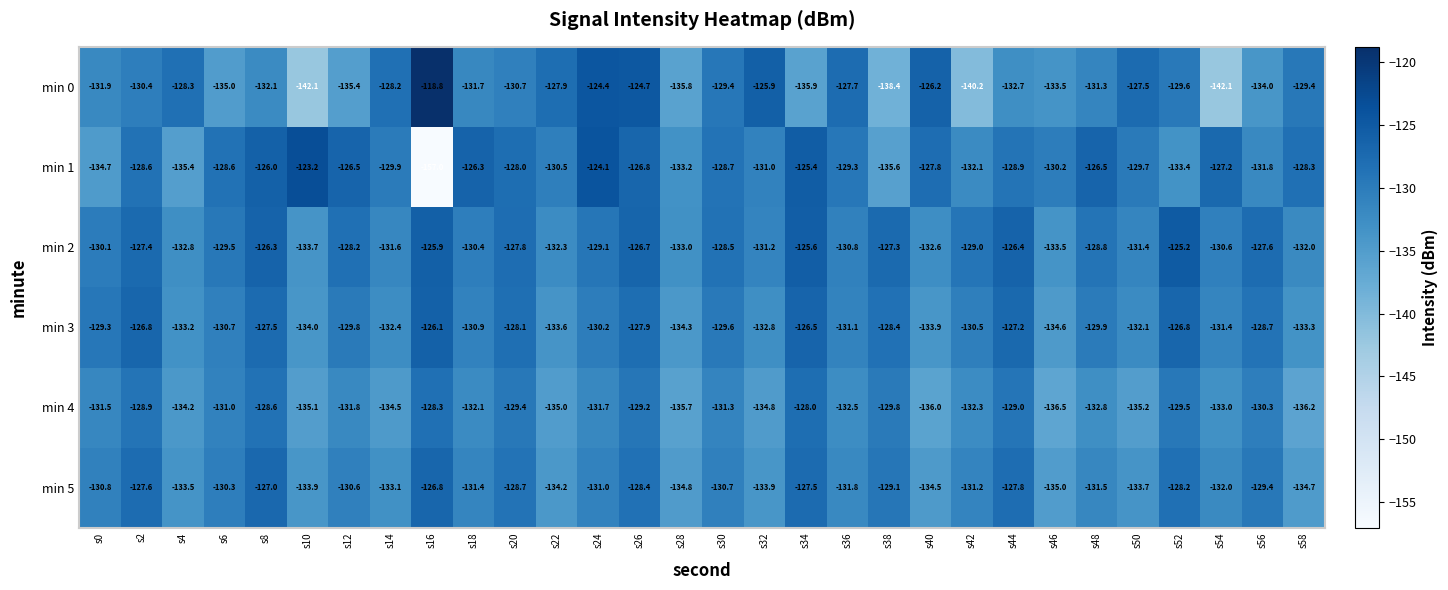

At which category is the sum across all series the highest?

s26